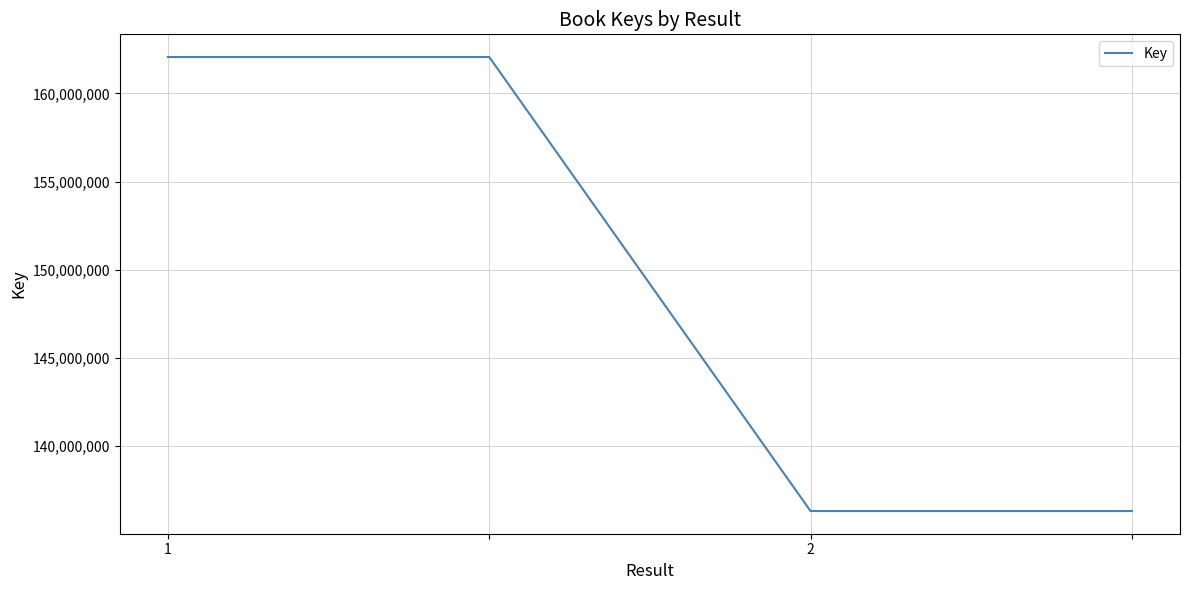

What is the maximum value shown in the chart?

162060546